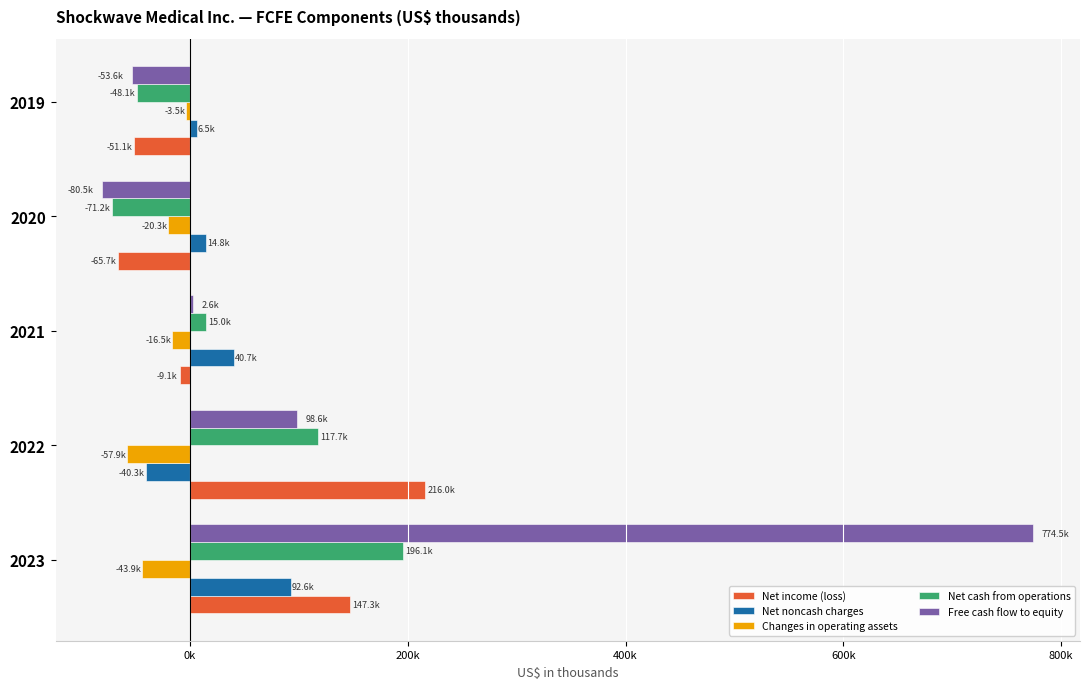

What are all the series names shown in the legend?

Net income (loss), Net noncash charges, Changes in operating assets, Net cash from operations, Free cash flow to equity